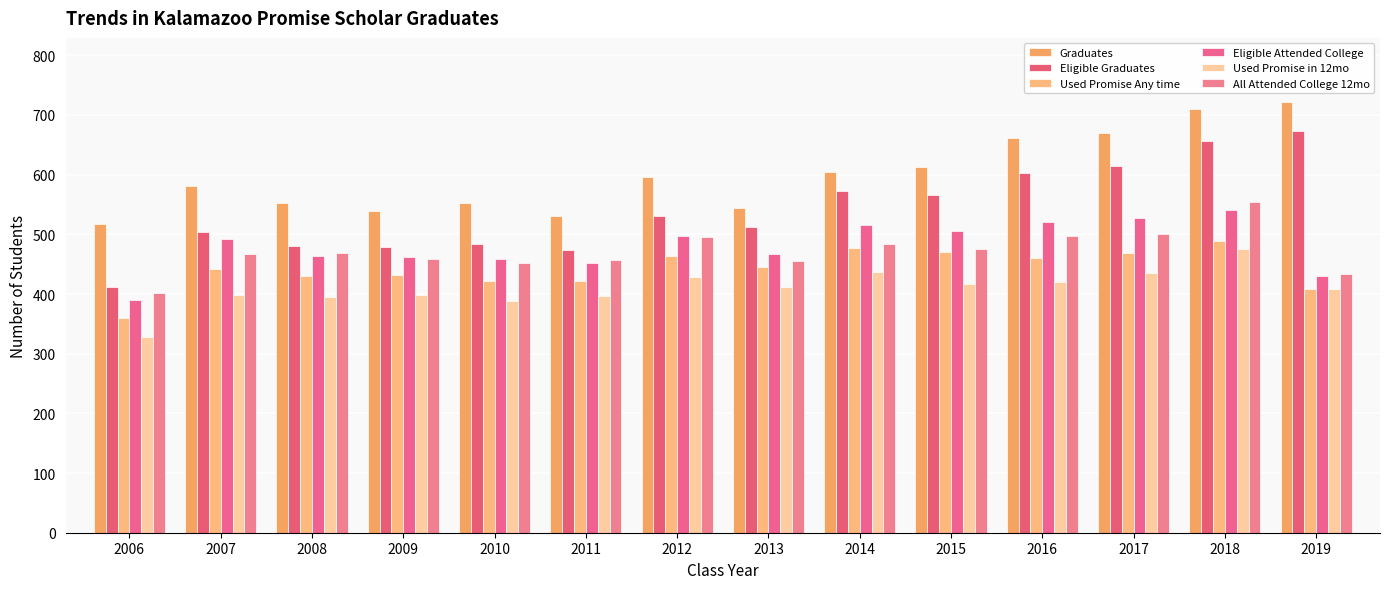

How many bars are there in total?

84